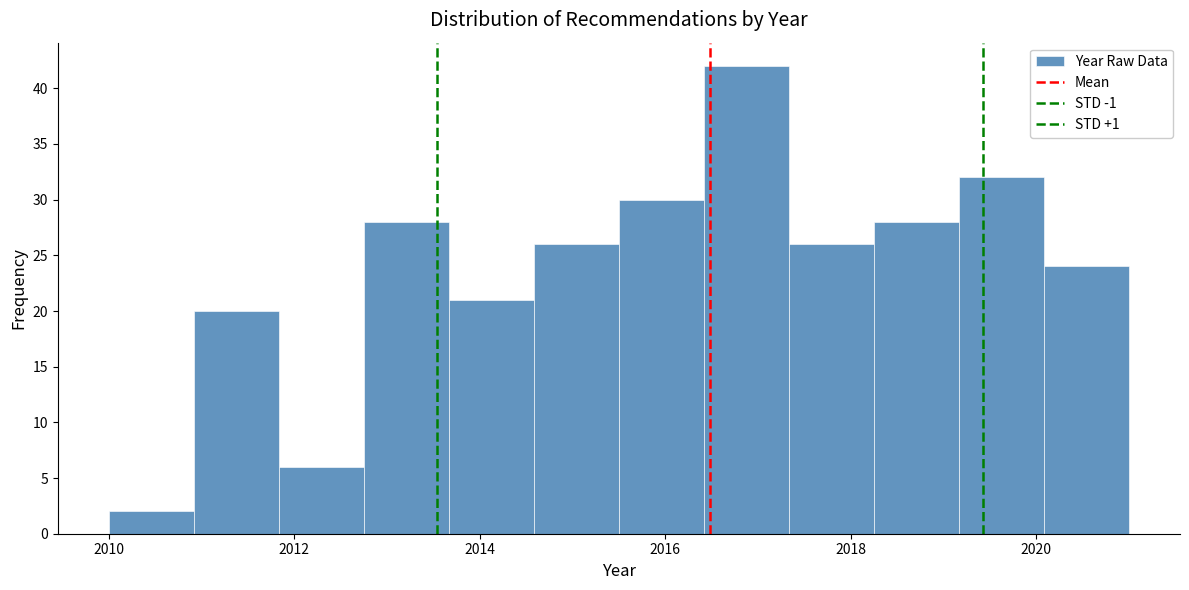

Reading left to right, list every bar in this chart as the range it spans on the x-axis followed by its height. Neither the bar edges nor the heights are printed on the chart, so give them approximately, as read against the axes.

2010.0 to 2011.0: 2
2011.0 to 2011.8: 20
2011.8 to 2012.8: 6
2012.8 to 2013.6: 28
2013.6 to 2014.6: 21
2014.6 to 2015.6: 26
2015.6 to 2016.4: 30
2016.4 to 2017.4: 42
2017.4 to 2018.2: 26
2018.2 to 2019.2: 28
2019.2 to 2020.0: 32
2020.0 to 2021.0: 24